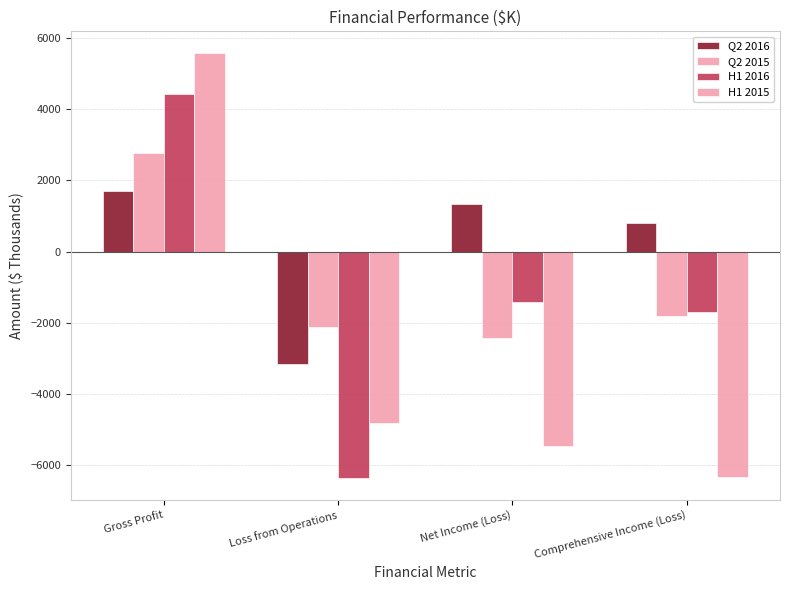

Which has a higher value, Gross Profit or Comprehensive Income (Loss)?

Gross Profit